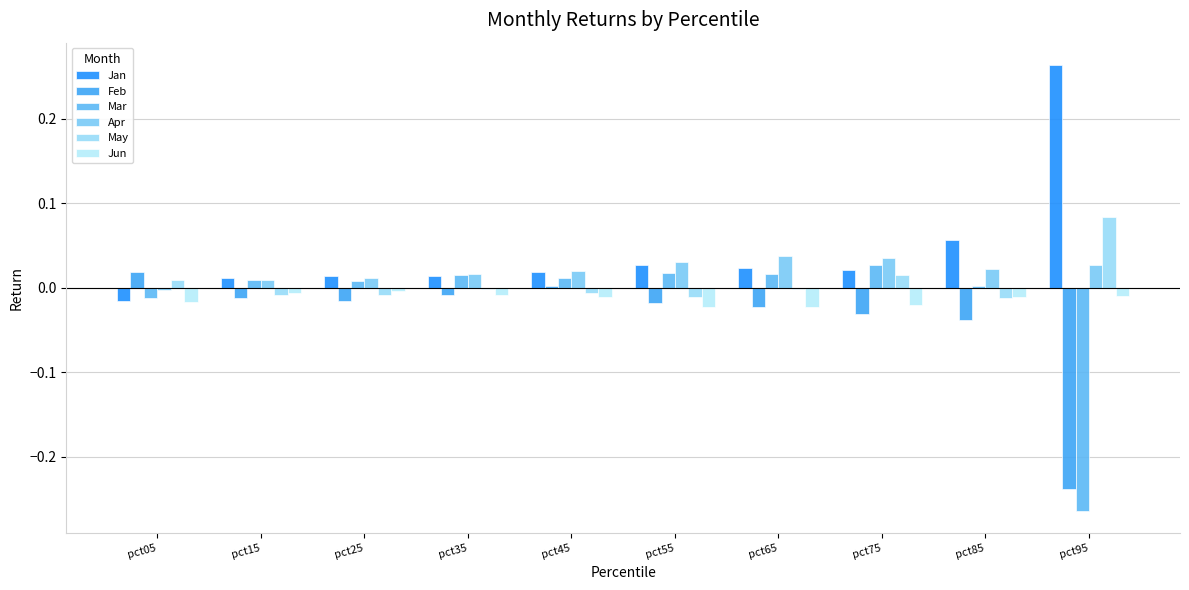

What is the difference between the second highest and minimum values in the Jan series?

0.1